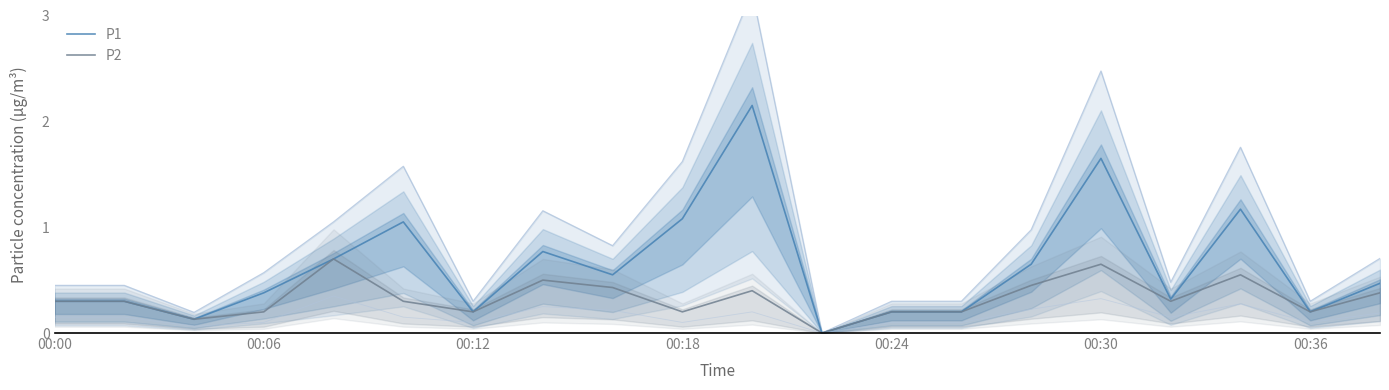

In P1, how many points are lower than both neighbors (excluding endpoints)?

6